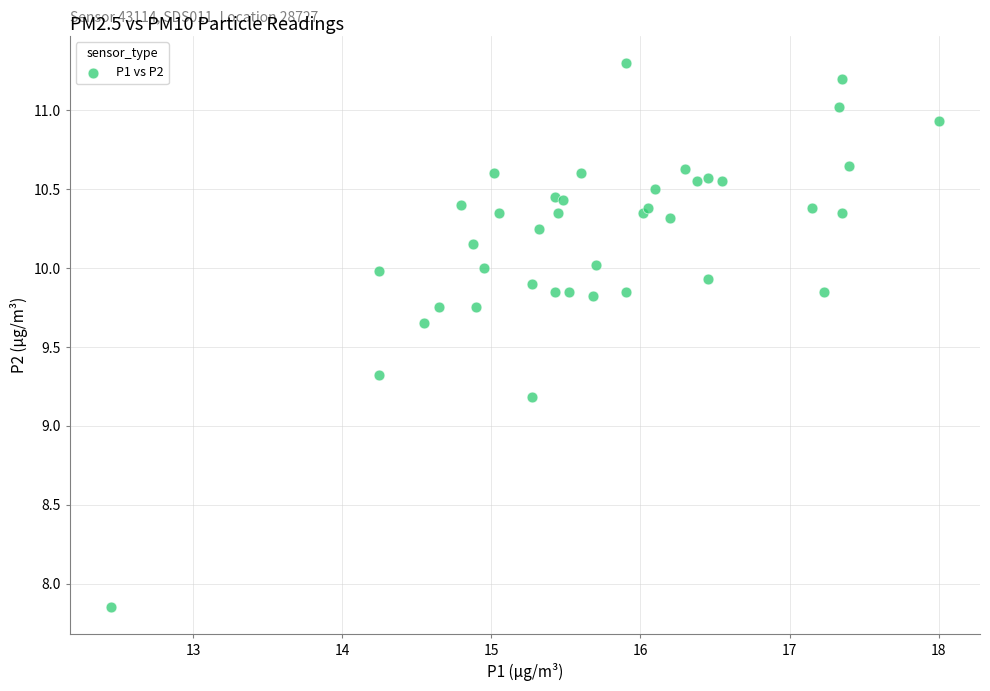

What Y value in the scatter plot is closest to 9?

9.2